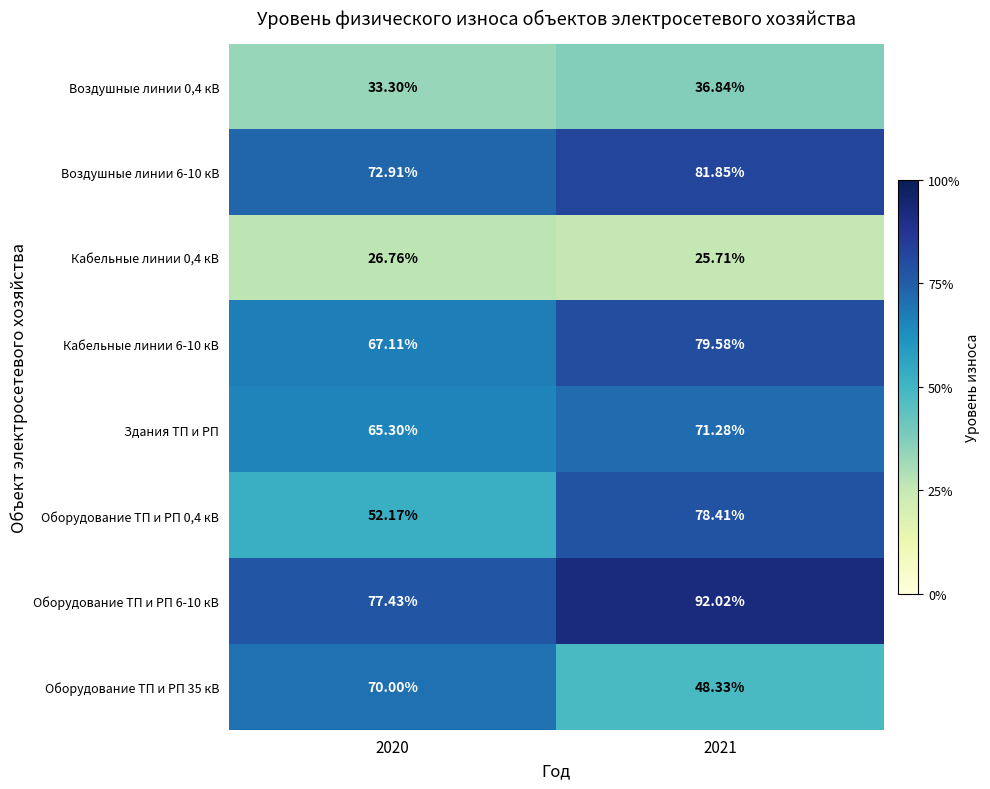

Is the value of Кабельные линии 0,4 кВ at 2021 greater than the value of Оборудование ТП и РП 6-10 кВ at 2020?

No